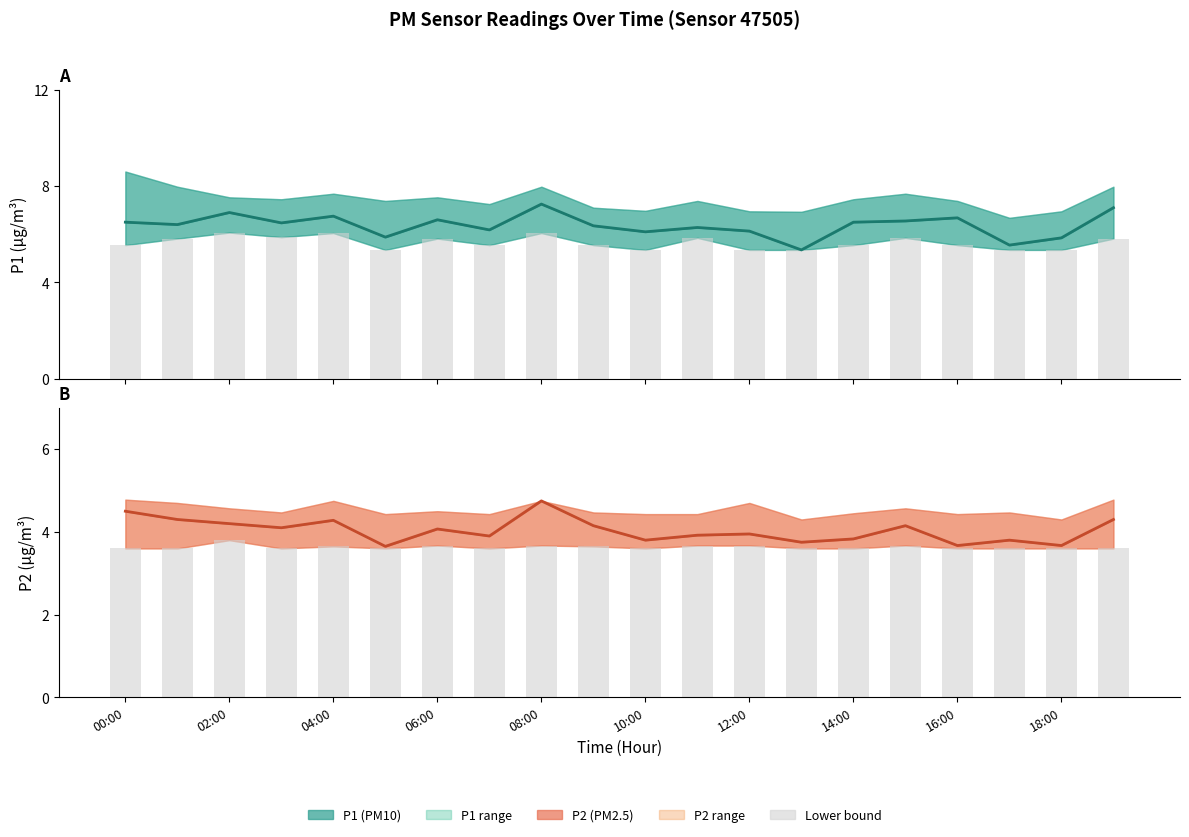

What is the label of the 8th bar from the right?

12:00